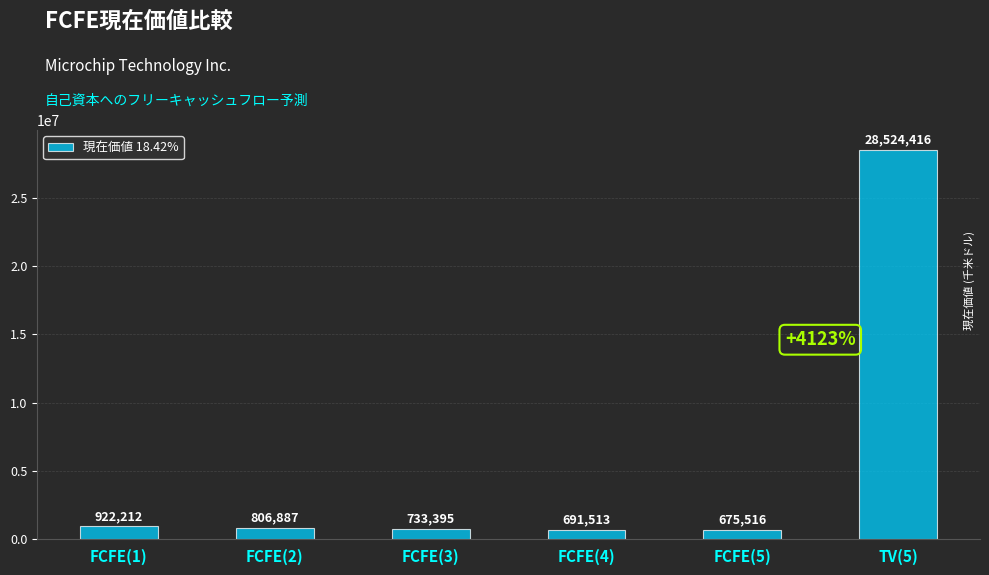

At which category does the chart reach its minimum across all series?

FCFE(5)